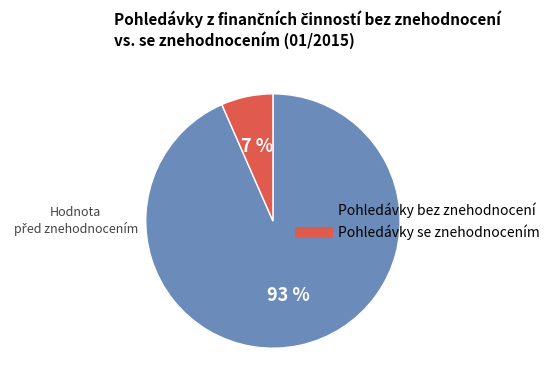

Is it true that Pohledávky se znehodnocením is 1% of the pie?

False